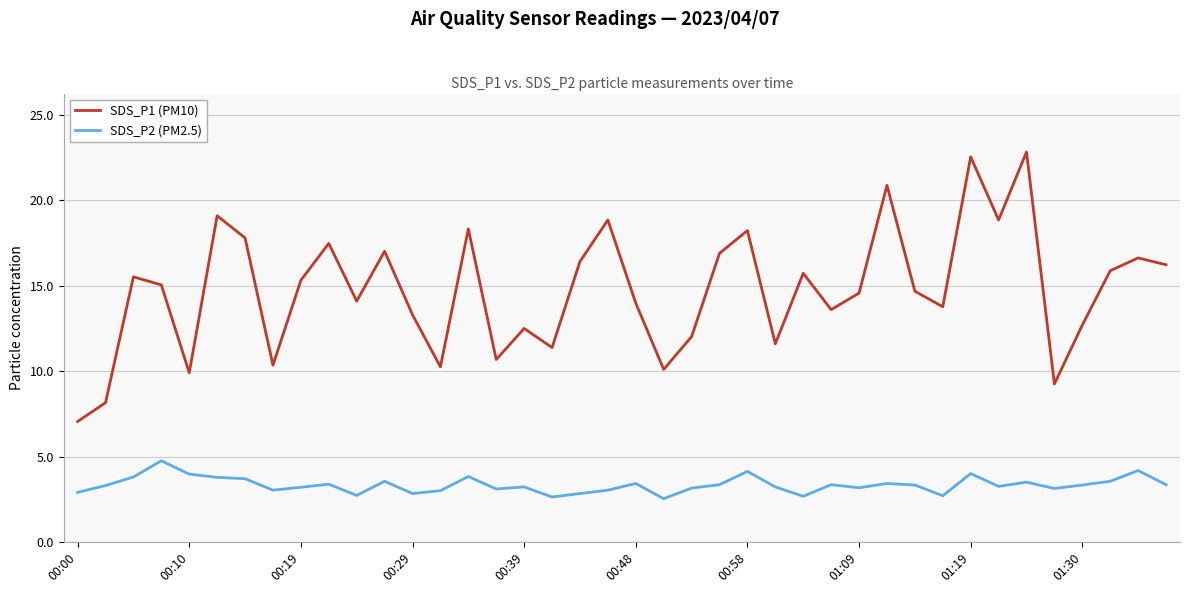

Which series has the largest range (max minus min)?

SDS_P1 (PM10)